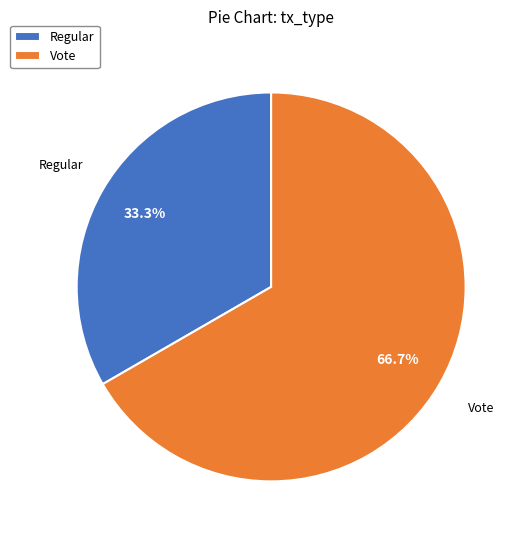

Rank the categories by value from lowest to highest.

Regular, Vote